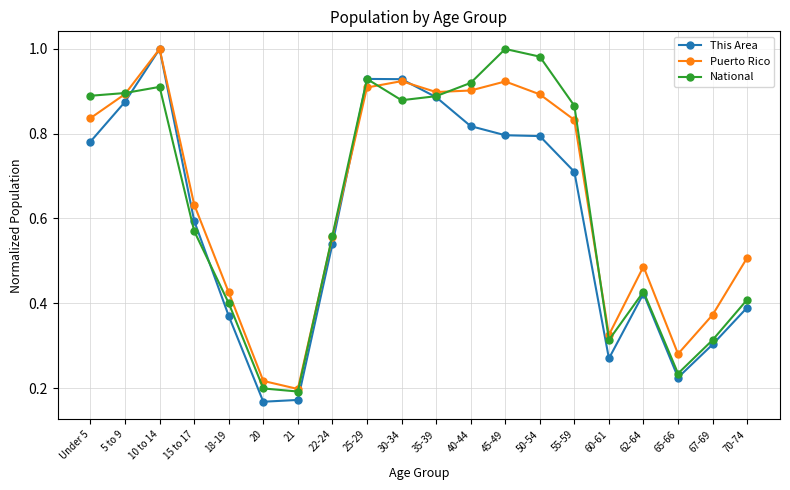

The This Area series shows 0.9 at 5 to 9. True or false?

True